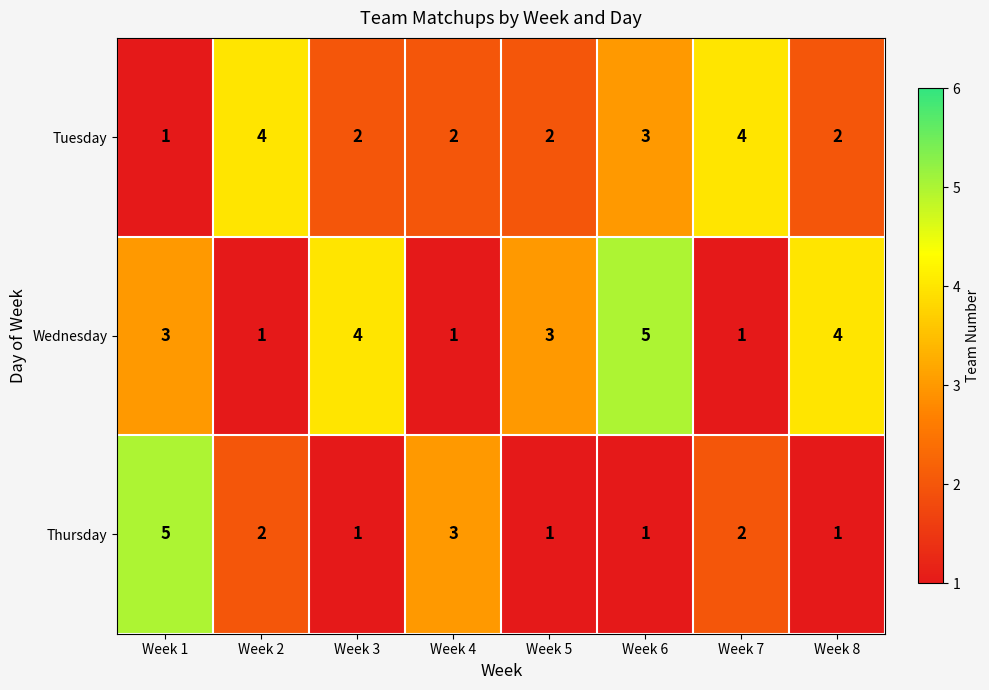

Which category has the highest value in the Thursday series?

Week 1